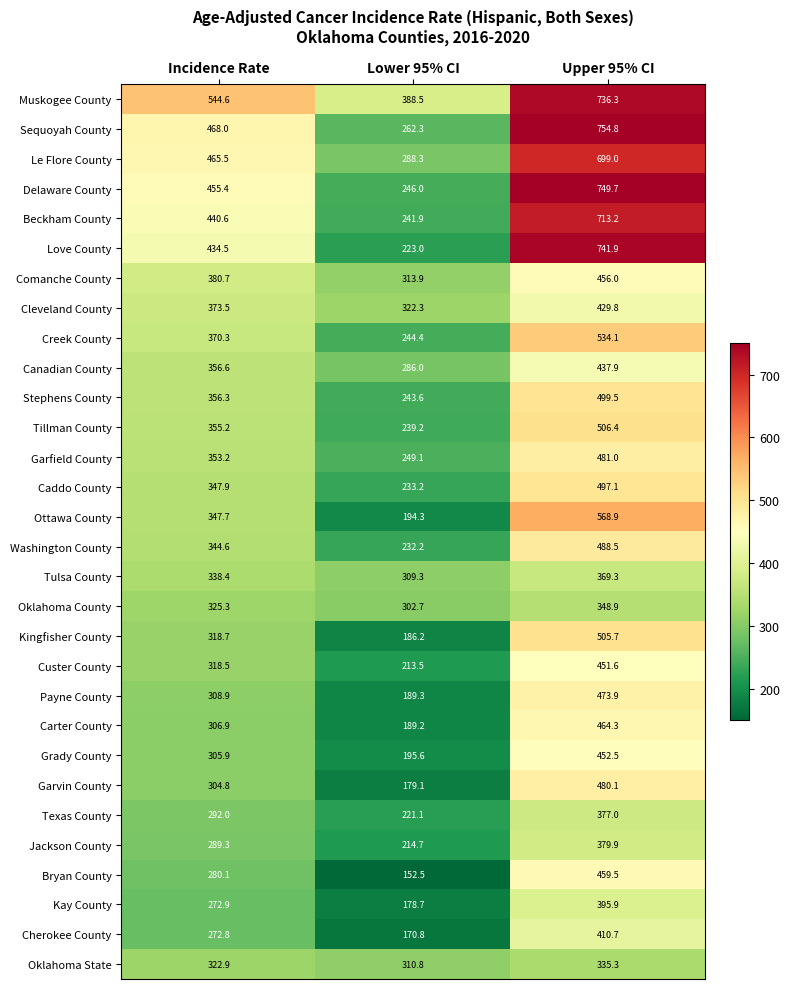

True or false: Garfield County has a value of 114.8 at Lower 95% CI.

False